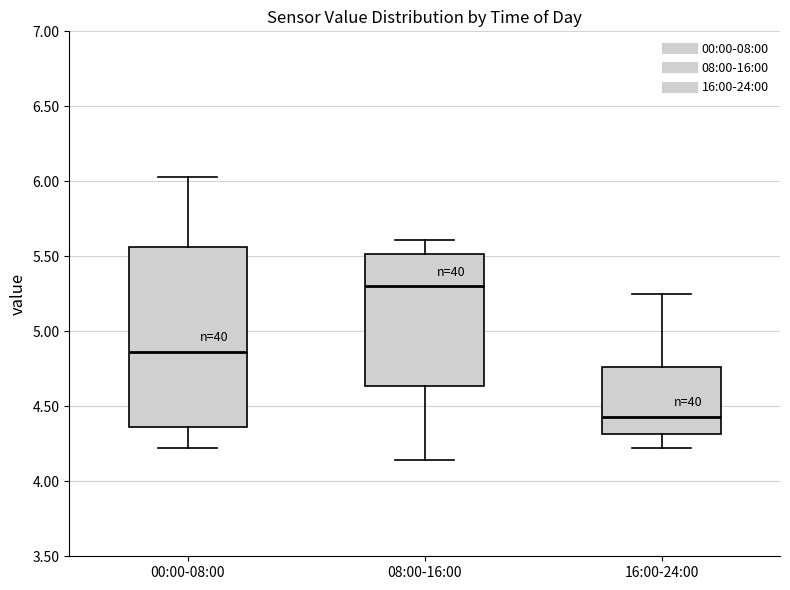

Which box's median line is the highest?

08:00-16:00